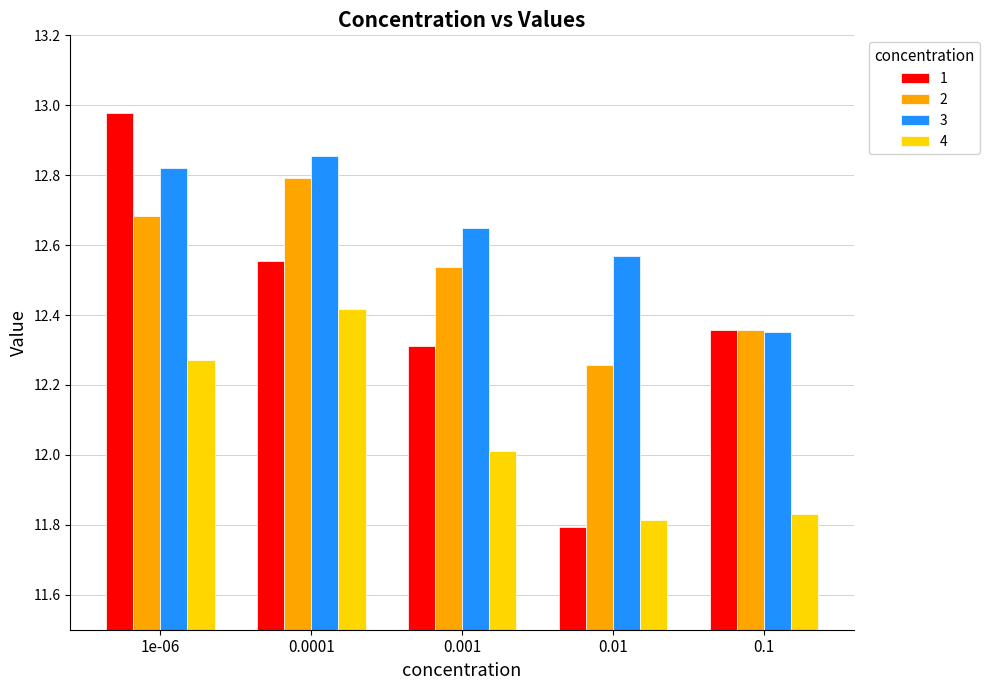

The value of 1 at 0.1 is 5.6. True or false?

False